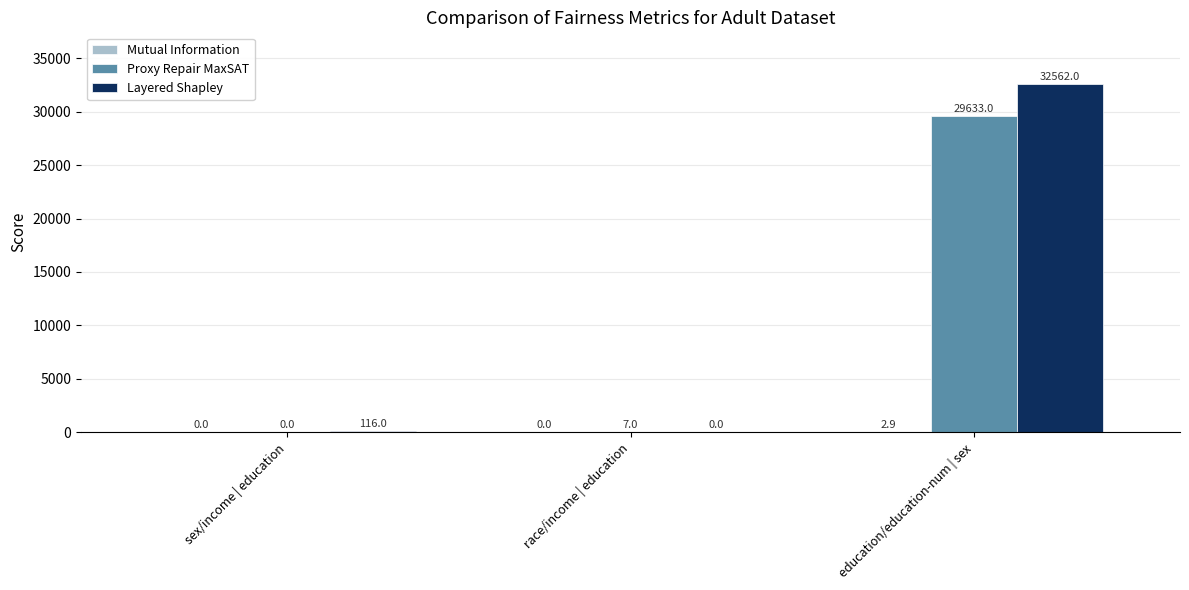

What is the total value across all series at sex/income | education?

116.0